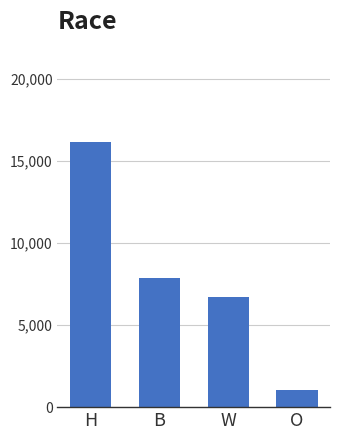

Rank the categories by value from lowest to highest.

O, W, B, H